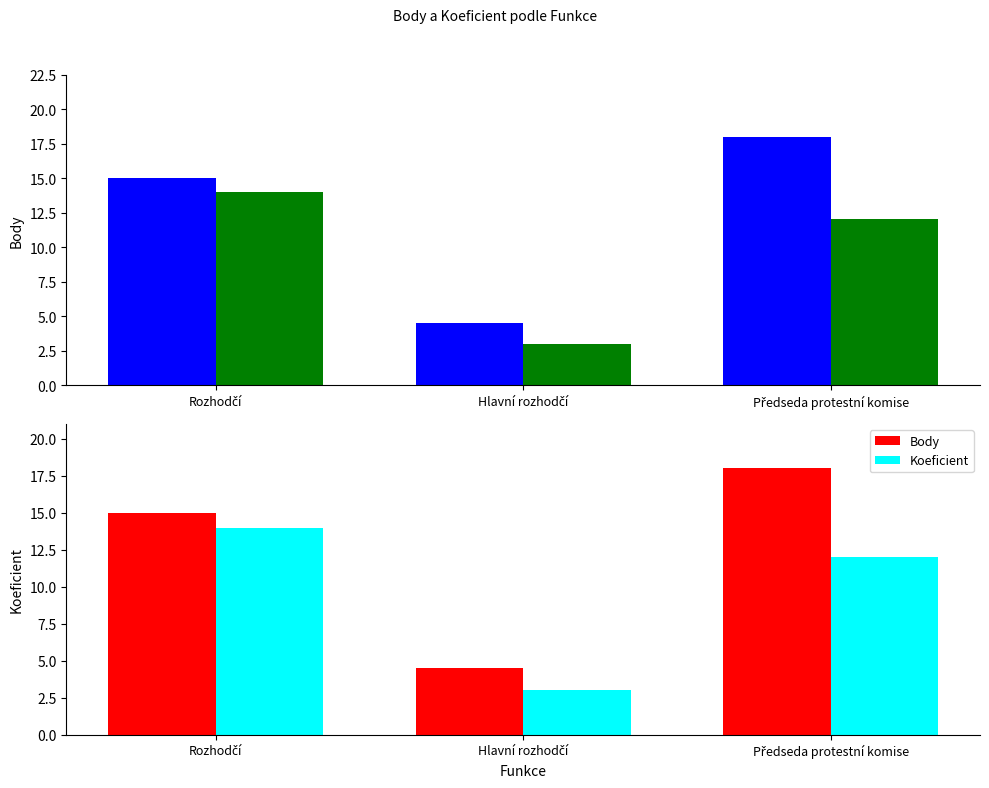

What are all the series names shown in the legend?

Body, Koeficient